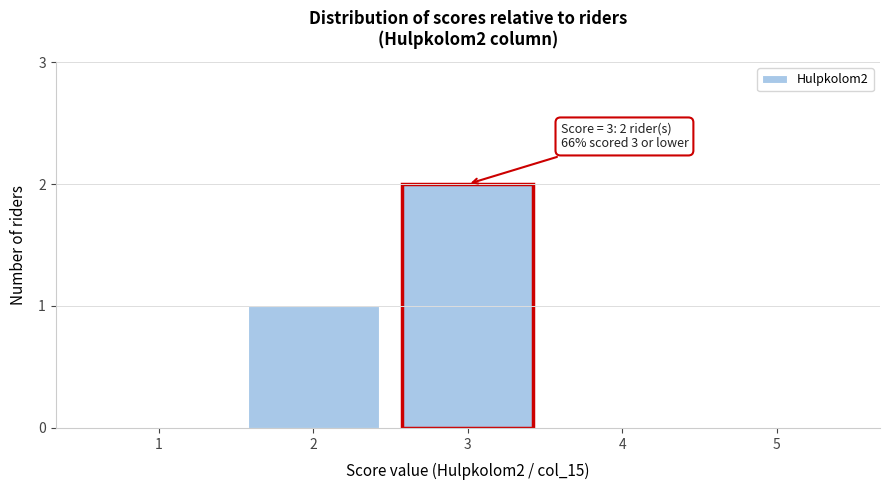

Reading right to left, list all the values displayed in this chart.

5=0	4=0	3=2	2=1	1=0